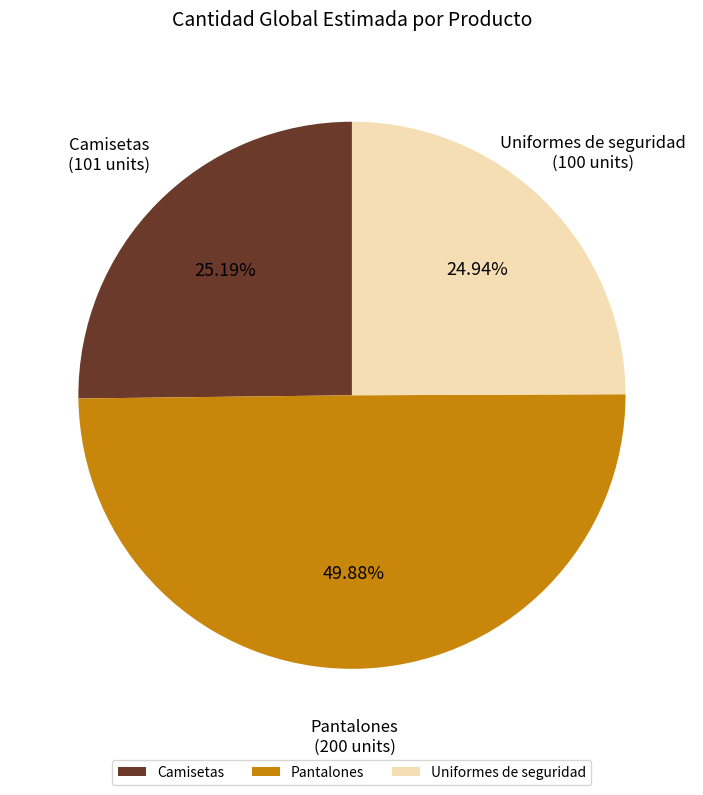

Which slice is the largest?

Pantalones